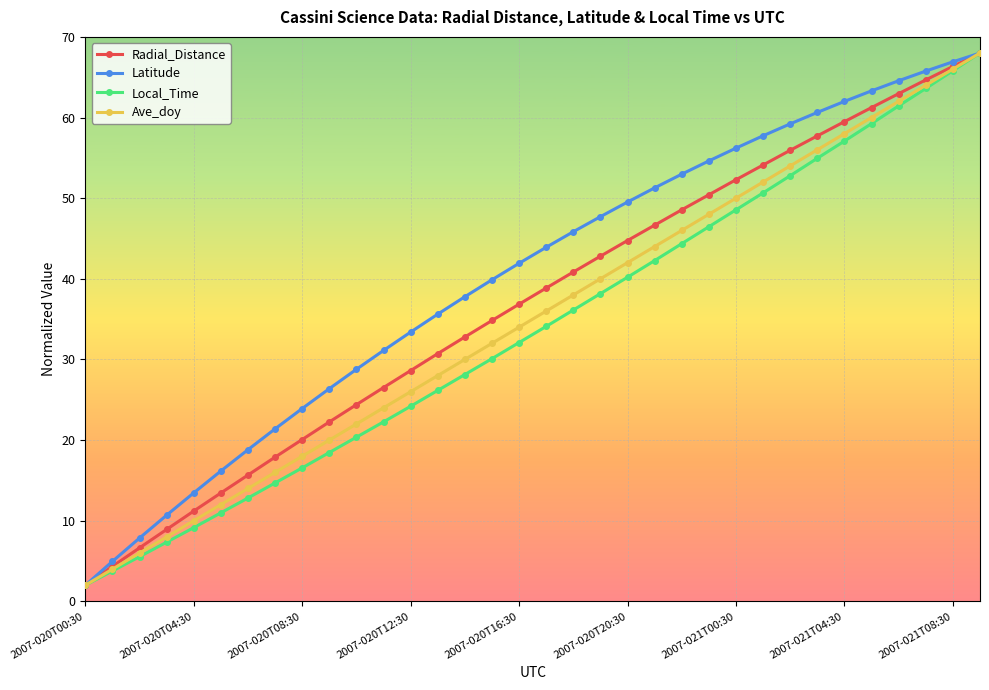

What is the value of the Ave_doy point at the 11th from the left?

22.0